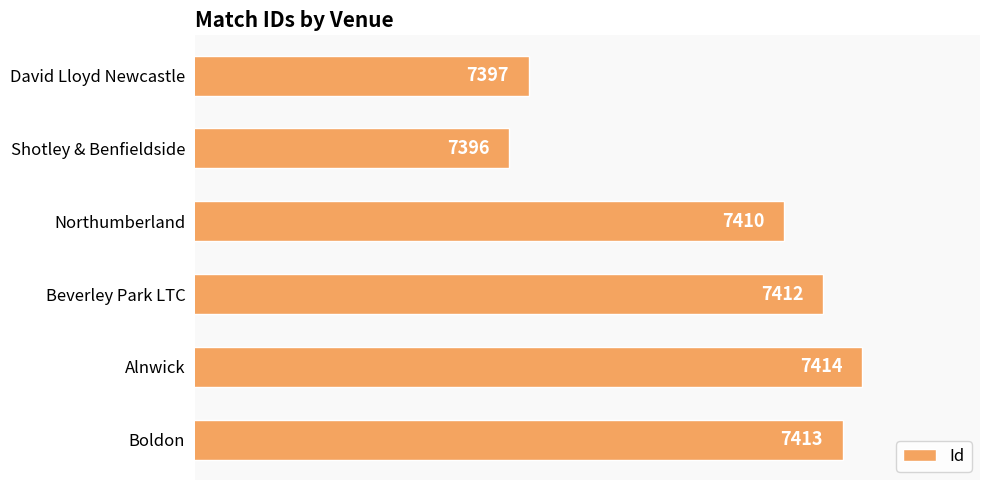

What is the difference between the maximum and minimum values?

18